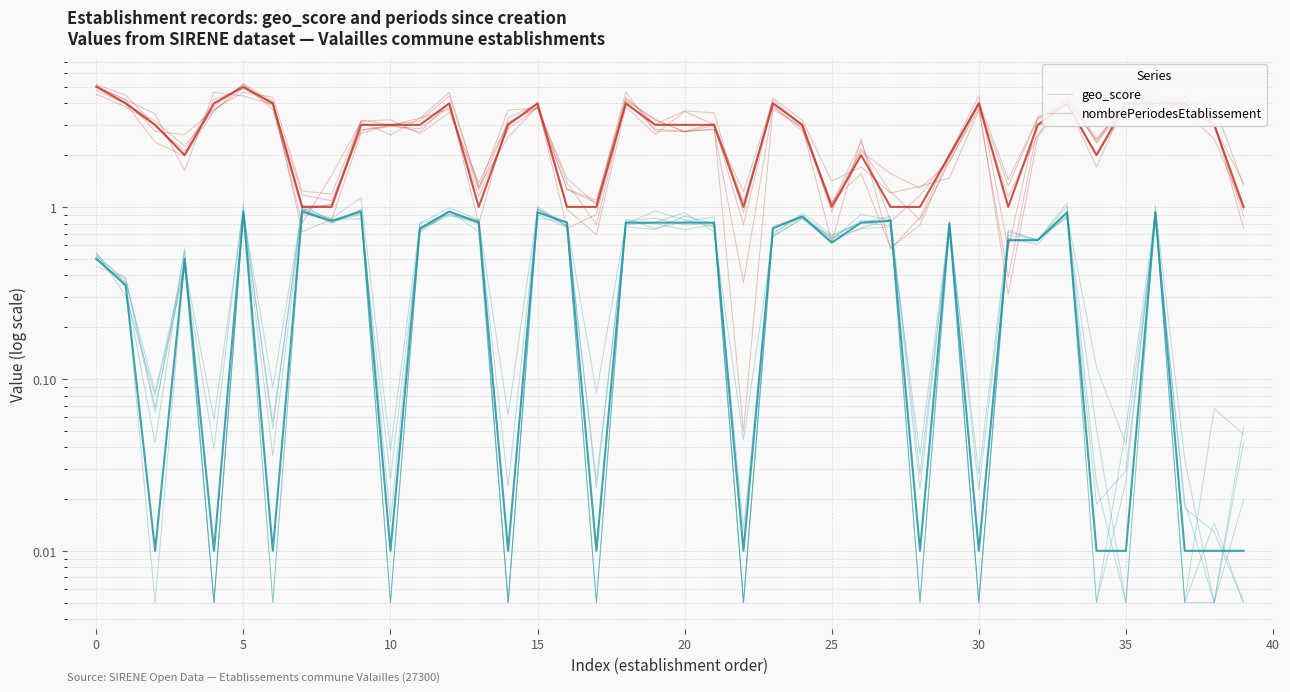

Which series ends up on top after the final intersection of geo_score and nombrePeriodesEtablissement?

nombrePeriodesEtablissement